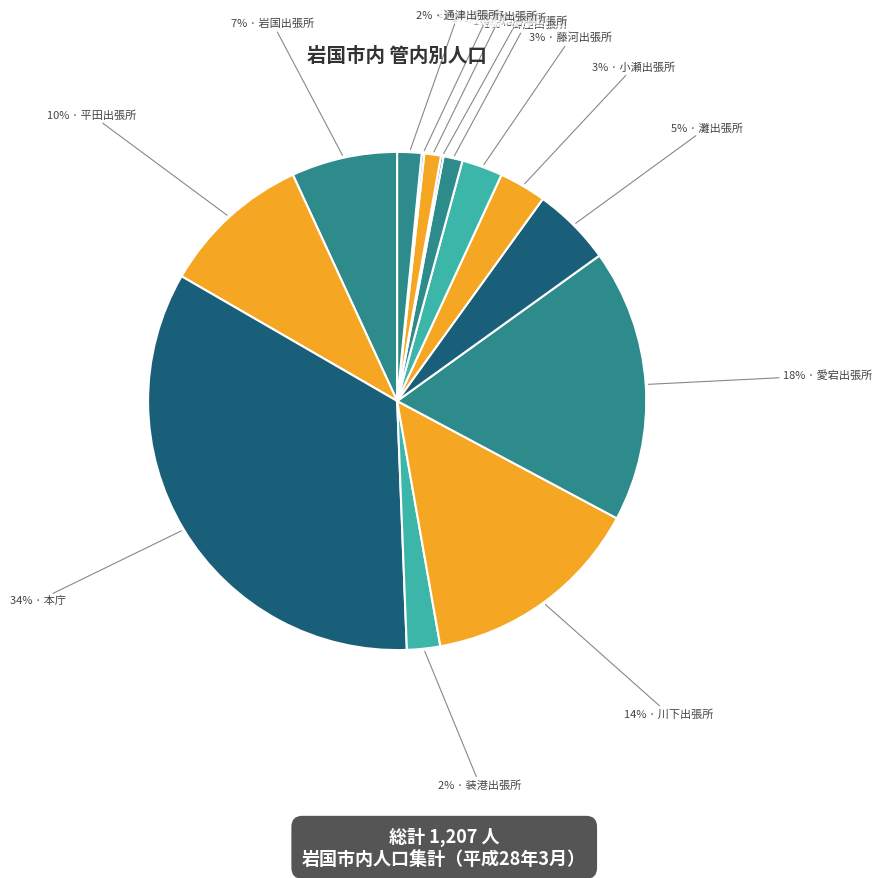

To the nearest percent, what percentage of the pie is 灘出張所?

5%